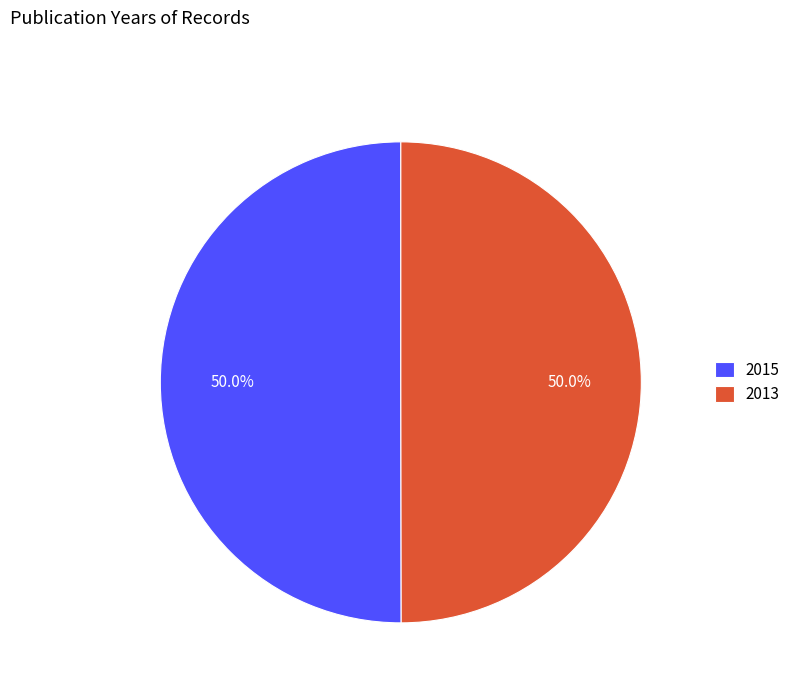

What portion of the pie excludes 2013?

50.0%